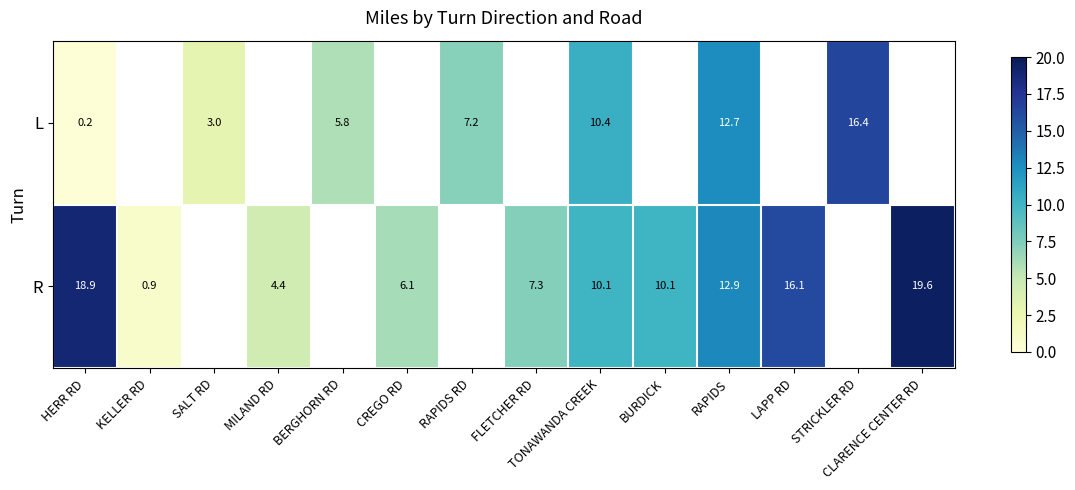

The L series shows 10.4 at TONAWANDA CREEK. True or false?

True